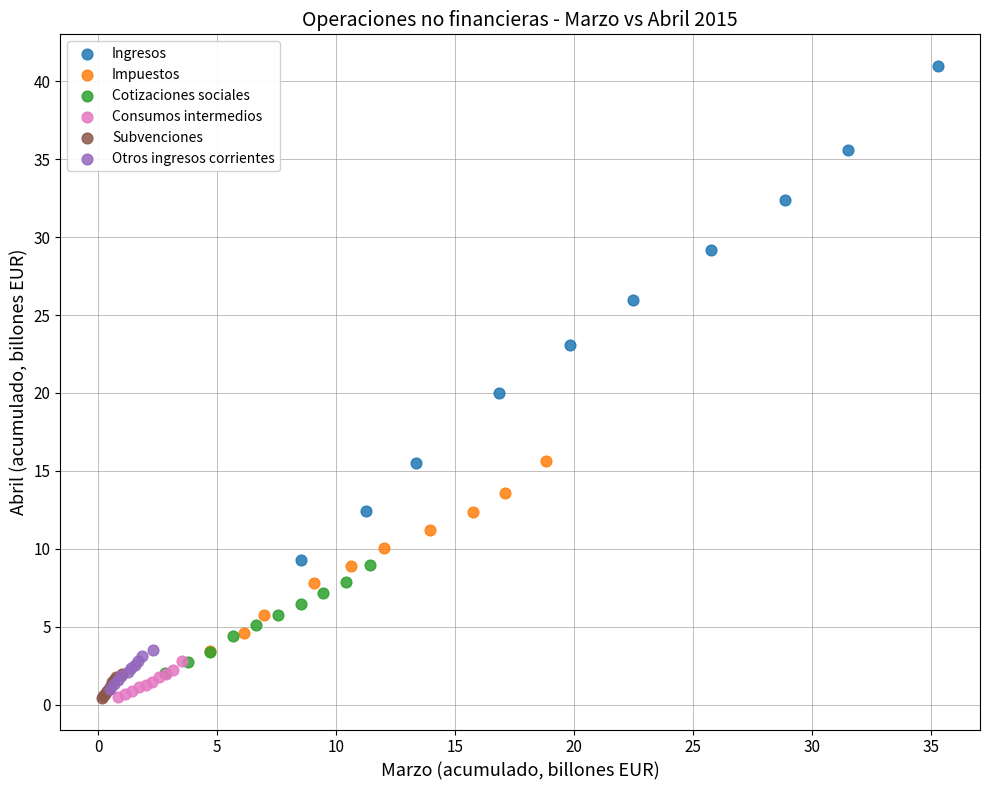

Which series has the widest spread of Y values?

Ingresos